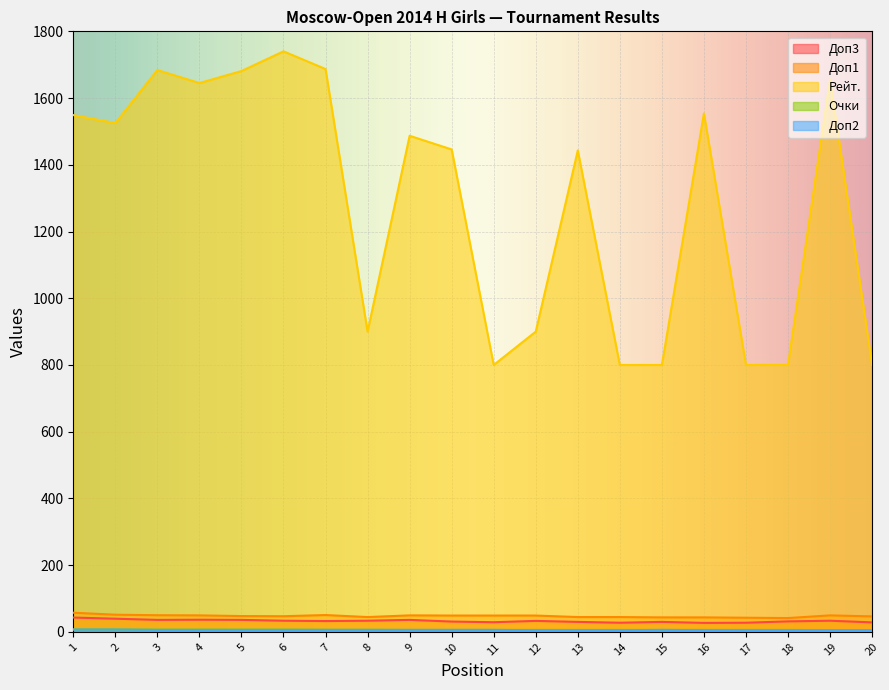

What value does the Очки series have at 8?

6.5